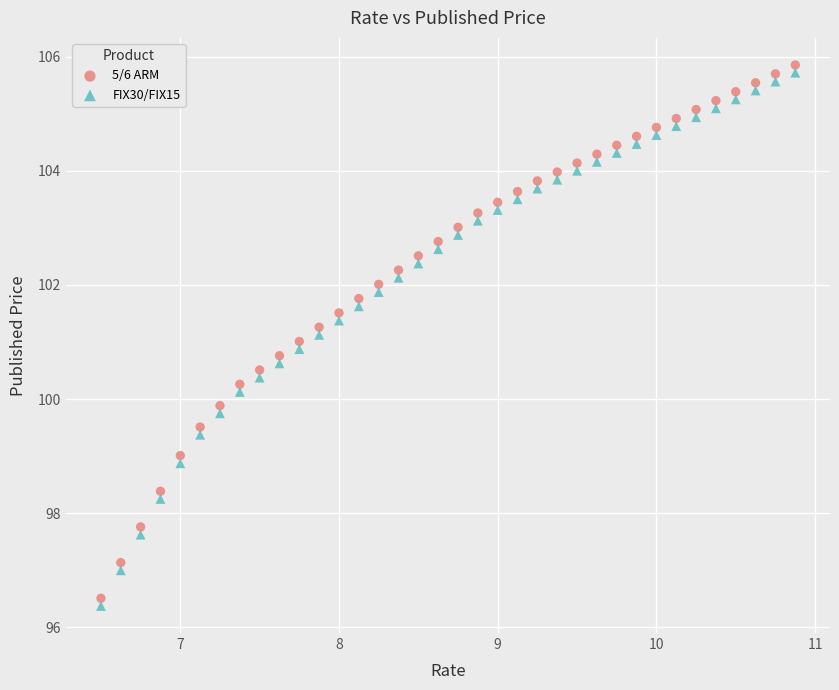

Which series reaches the minimum Y coordinate?

FIX30/FIX15